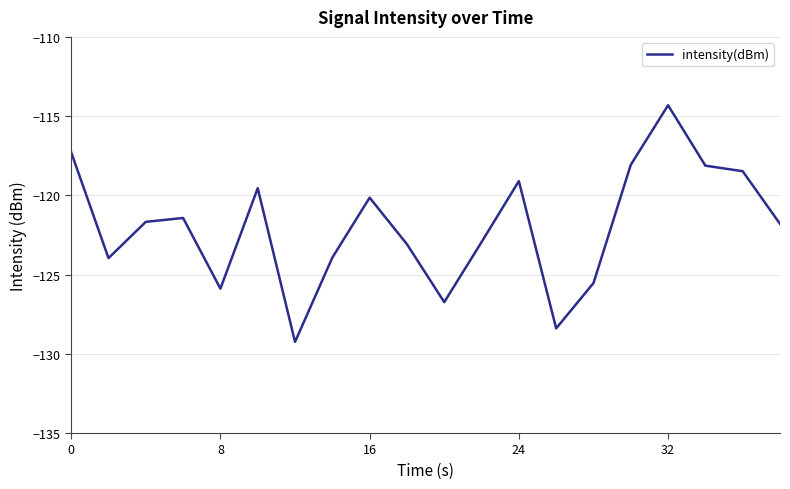

What is the smallest value displayed?

-129.2